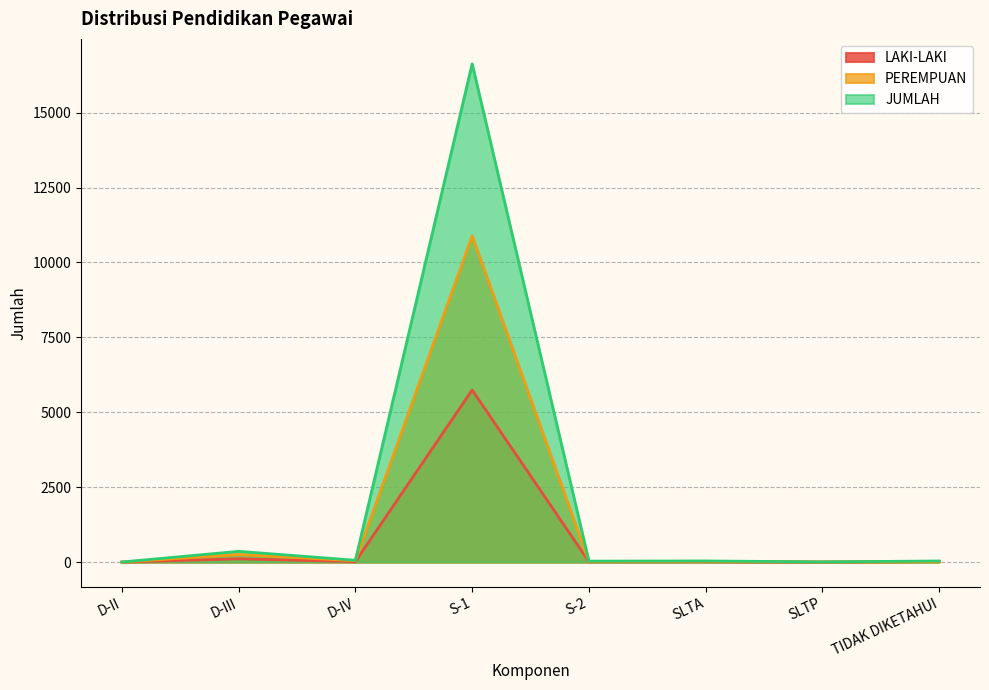

How many positive values does the PEREMPUAN series have?

7